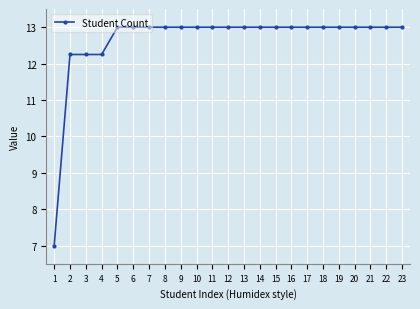

What is the greatest value displayed?

13.0